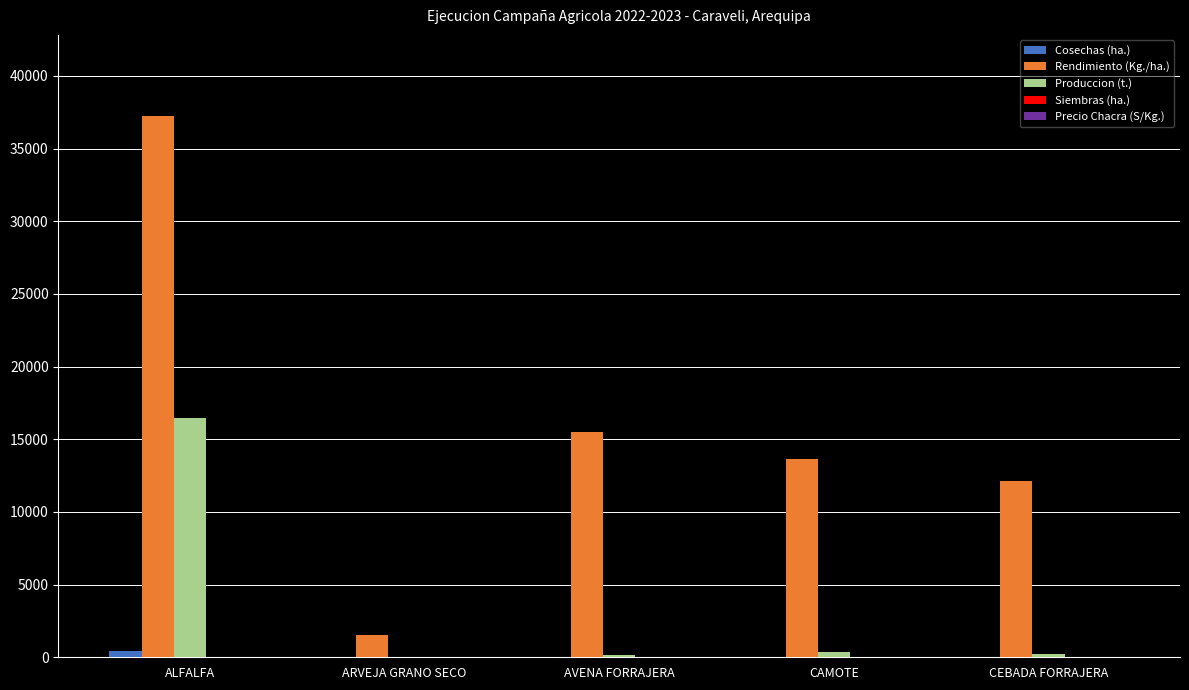

Read the Rendimiento (Kg./ha.) value at ARVEJA GRANO SECO.

1550.0